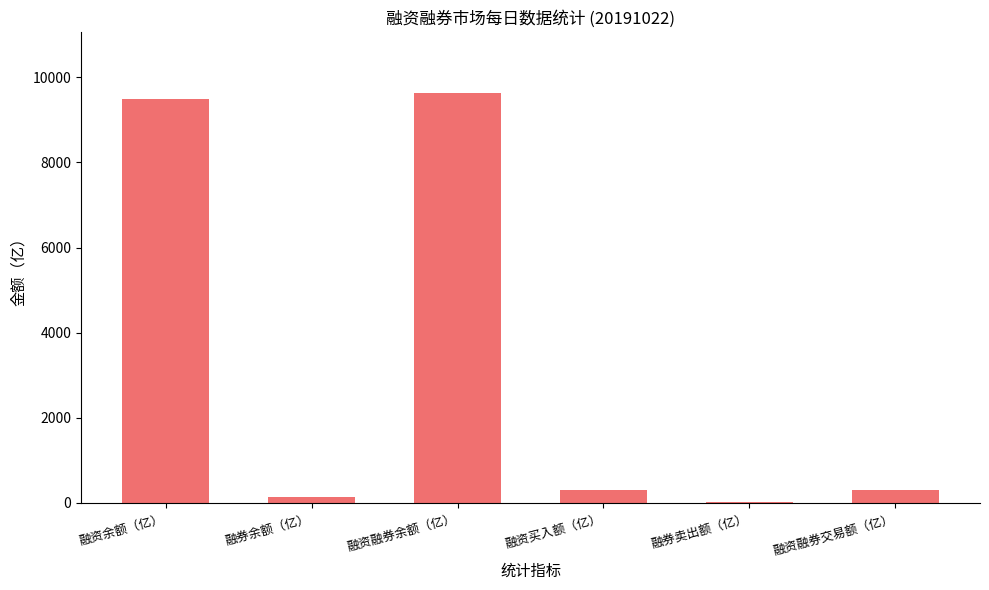

What is the difference between the values at 融券卖出额（亿） and 融资余额（亿）?

9474.7